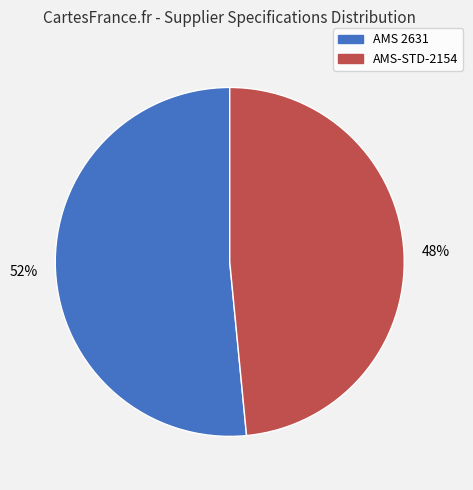

To the nearest percent, what is the combined percentage of AMS 2631 and AMS-STD-2154?

100%